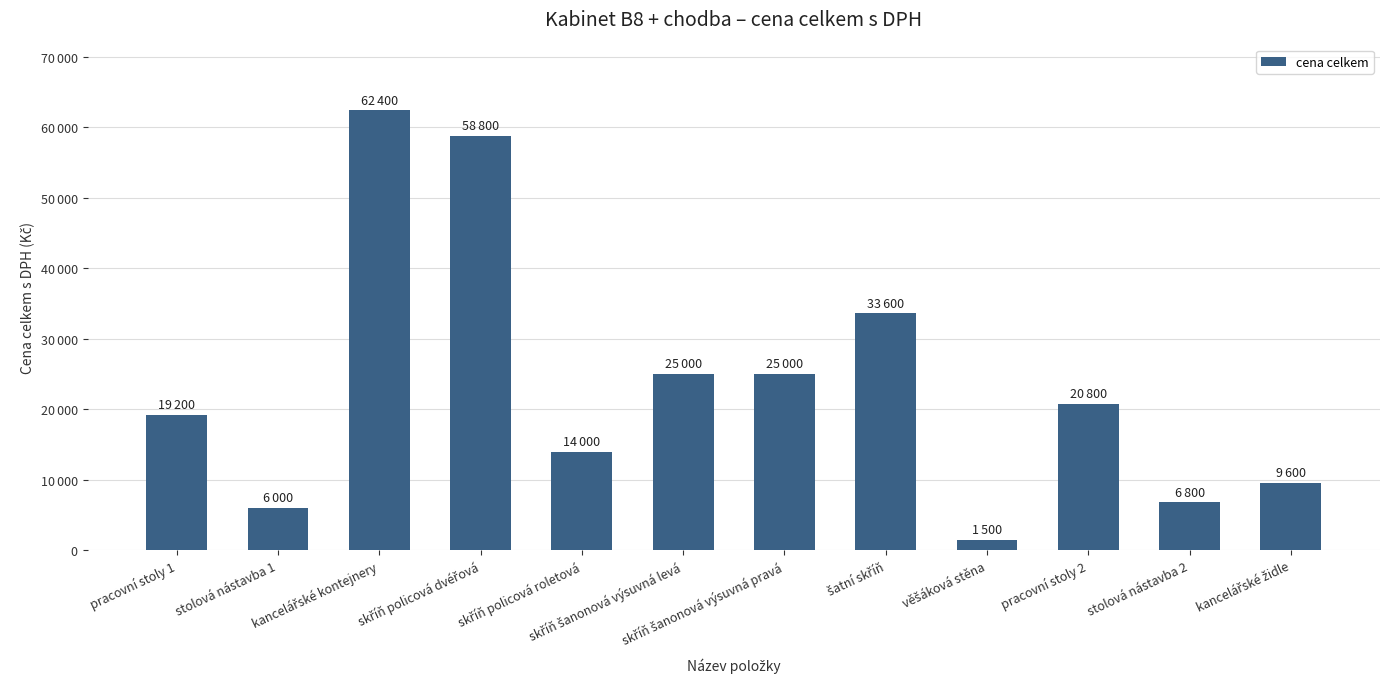

Where does the data first go above 20800?

kancelářské kontejnery